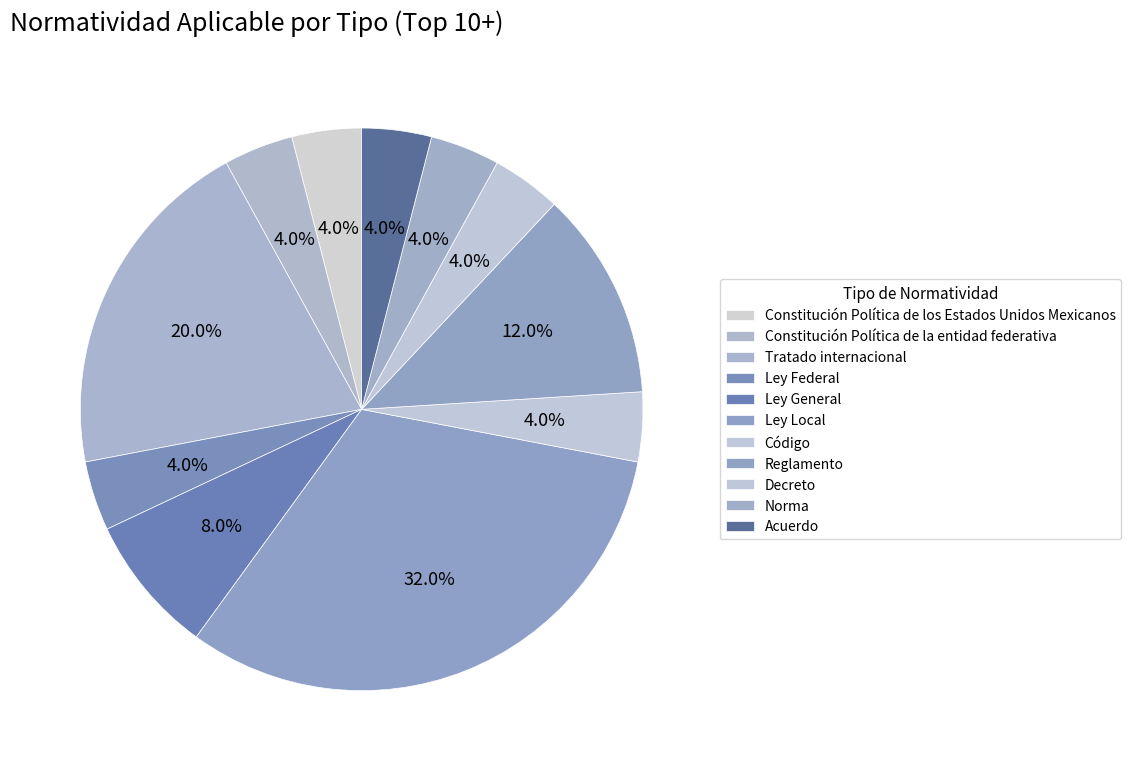

How many segments does this pie chart have?

11